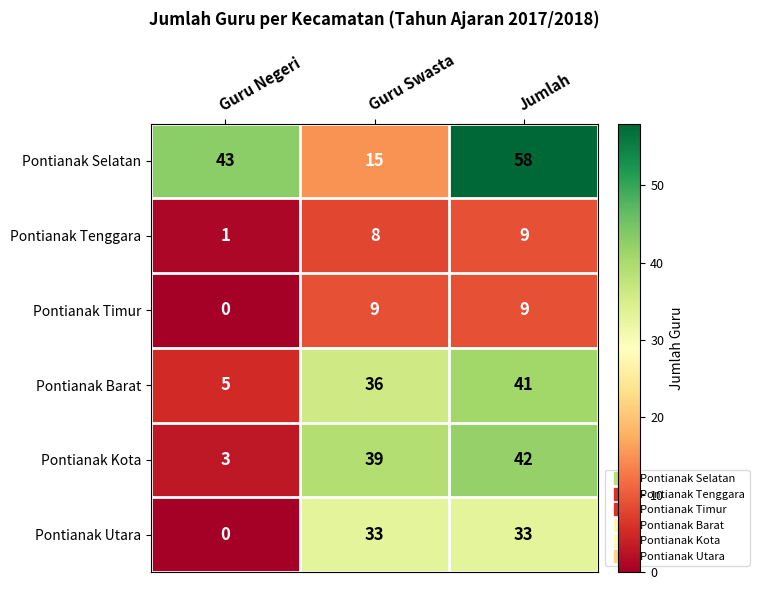

At which label is Pontianak Barat closest to 23?

Guru Swasta